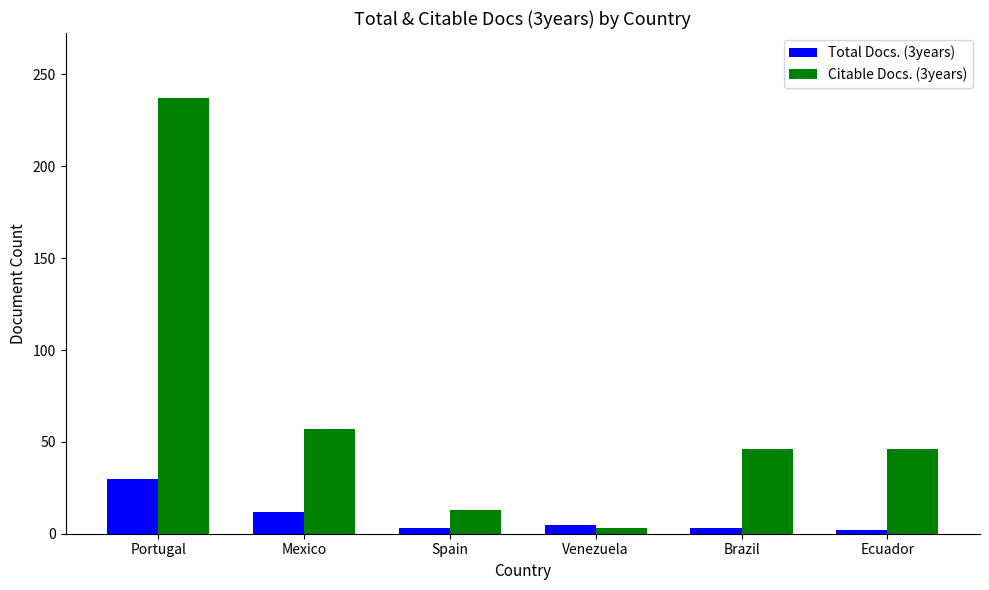

What is the average value of the Citable Docs. (3years) series?

67